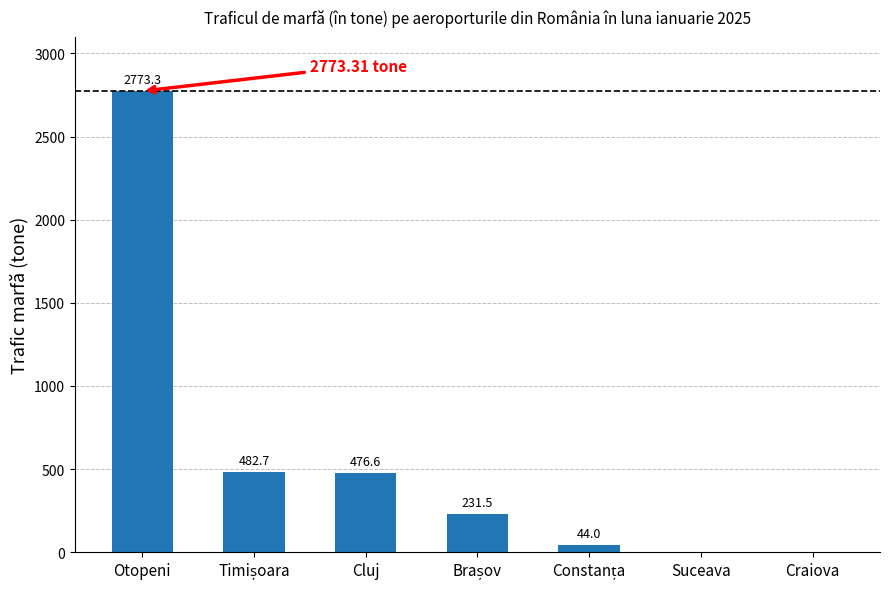

The value at Cluj is 476.6. True or false?

True